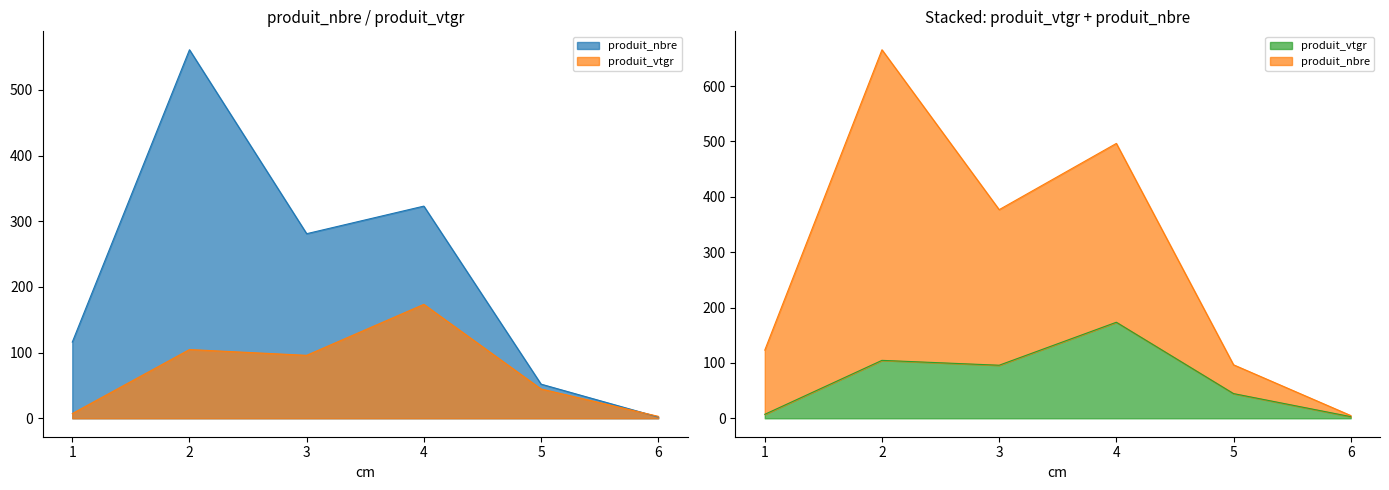

What are all the series names shown in the legend?

produit_nbre, produit_vtgr